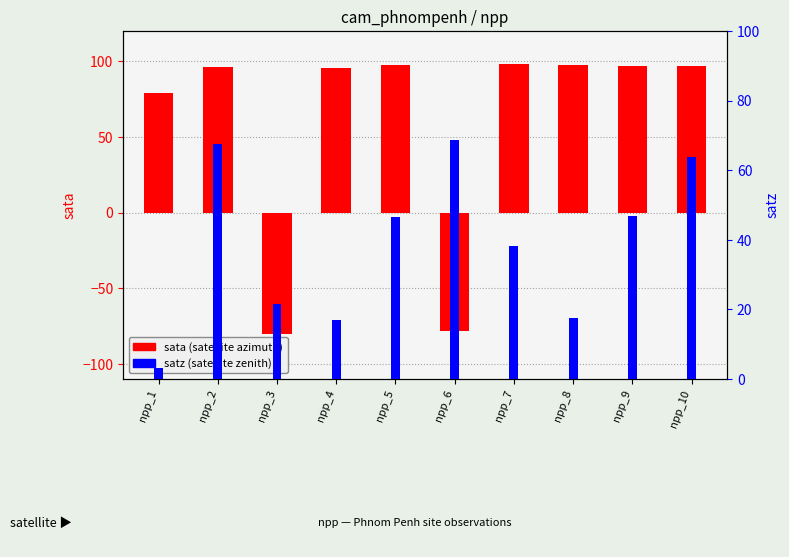

Rank the categories by sata (left axis) value from lowest to highest.

npp_3, npp_6, npp_1, npp_4, npp_2, npp_10, npp_9, npp_5, npp_8, npp_7